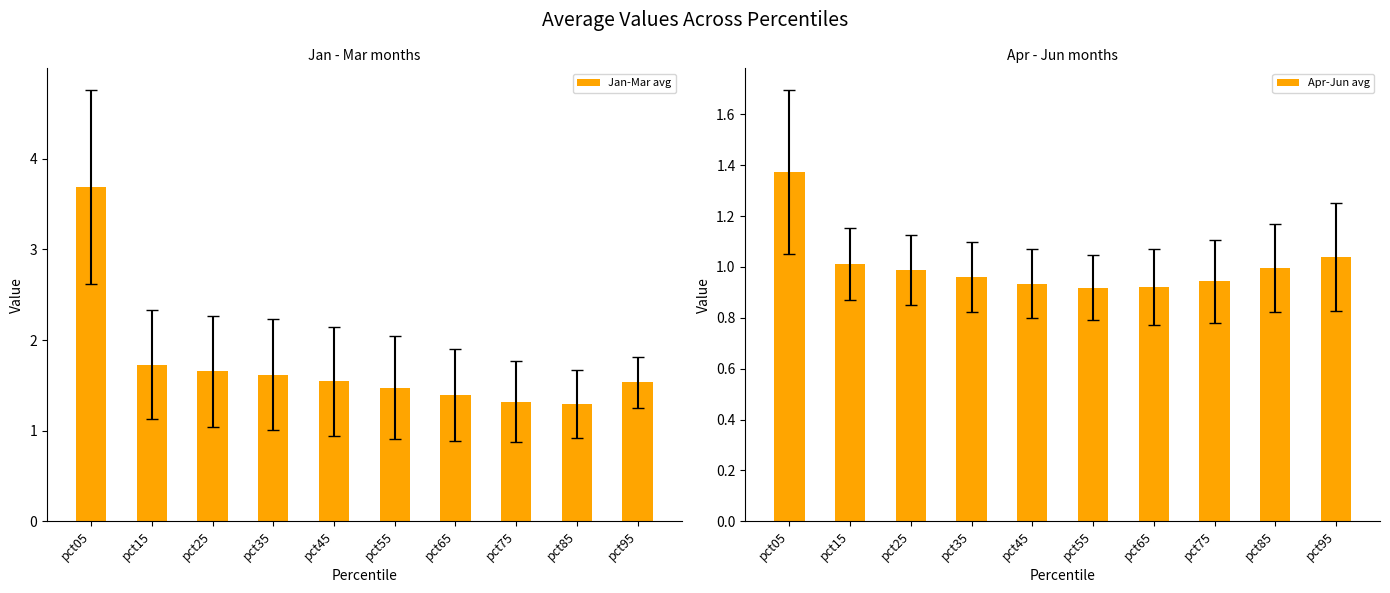

What is the value of the Apr-Jun avg bar at the 1st from the left?

1.4